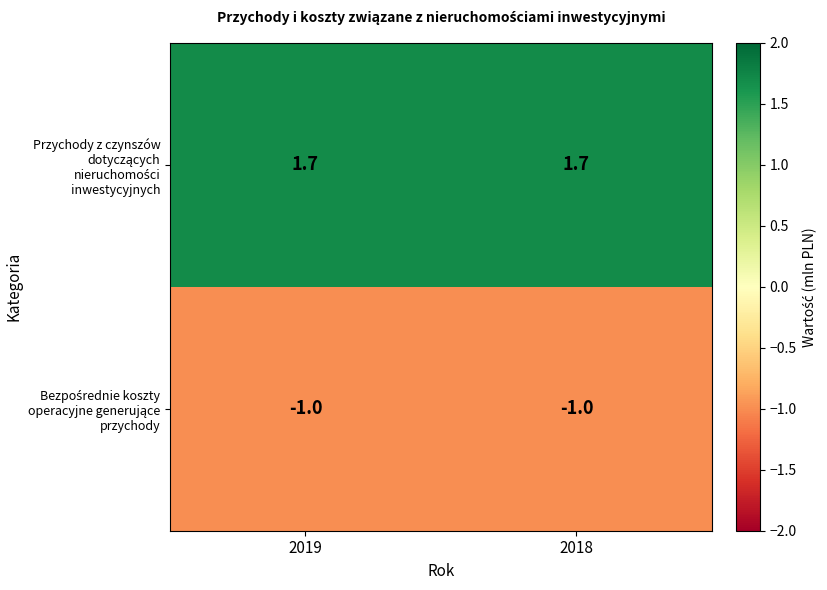

What is the difference between the highest and lowest values at 2018?

2.7